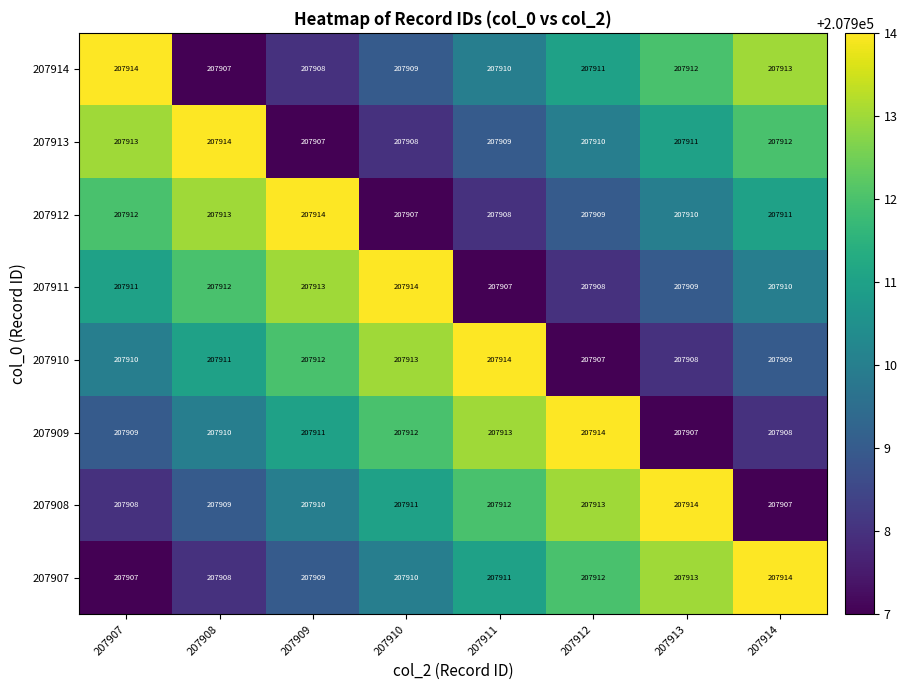

Where does the 207914 series first go above 207911?

207907